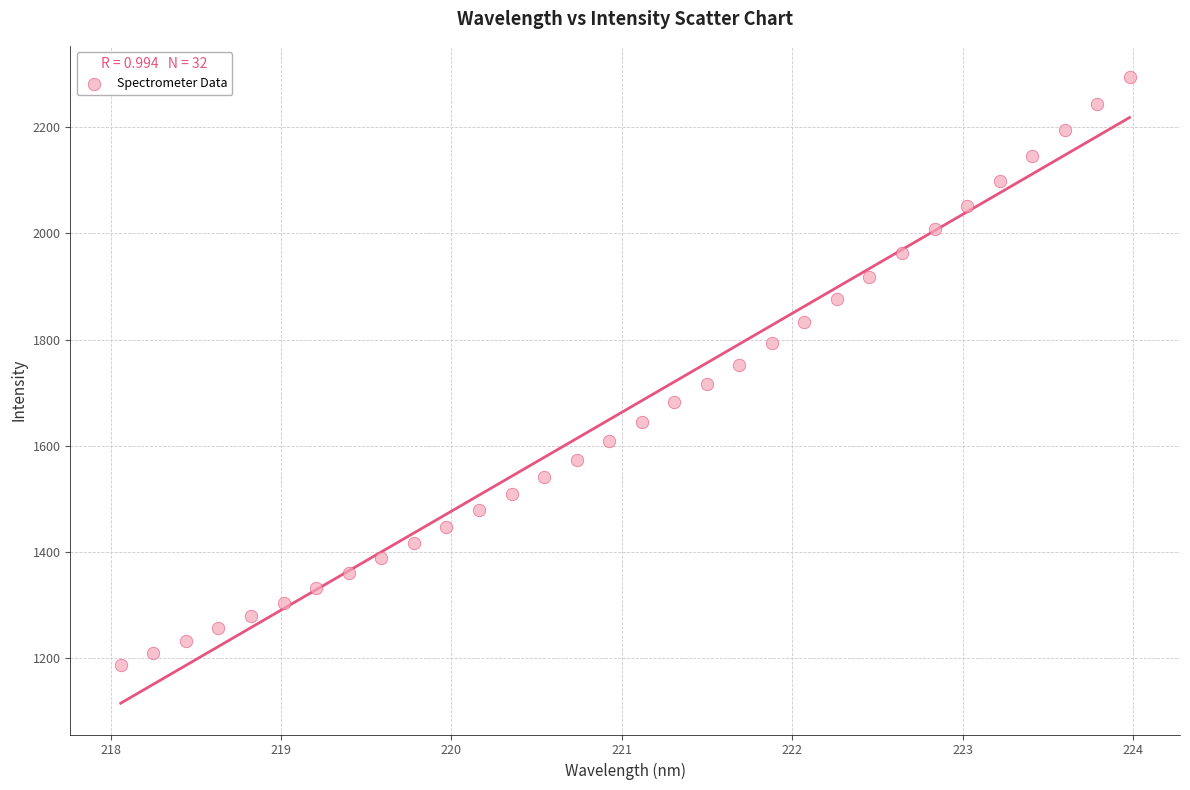

What is the range of Y values (max minus min)?

1108.2